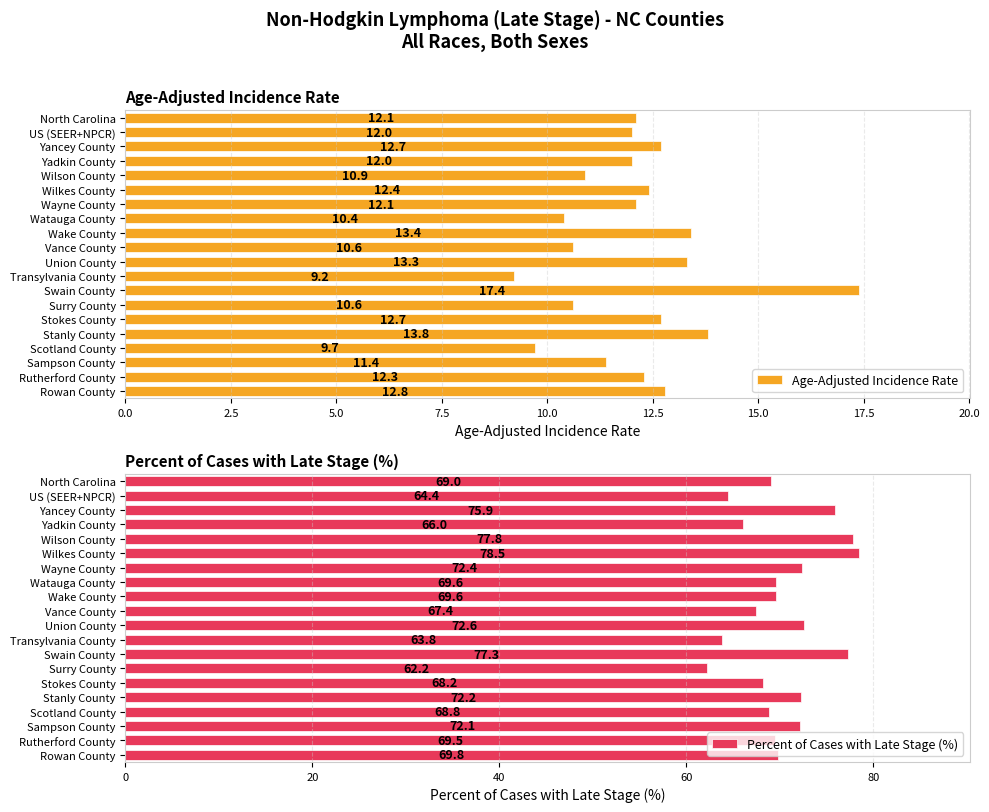

How many groups of bars are there?

20